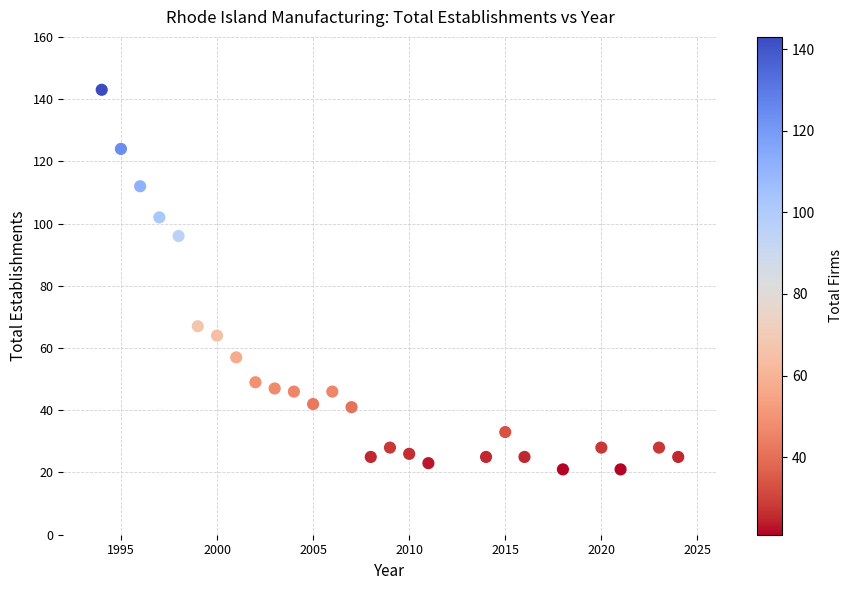

What is the range of X values (max minus min)?

30